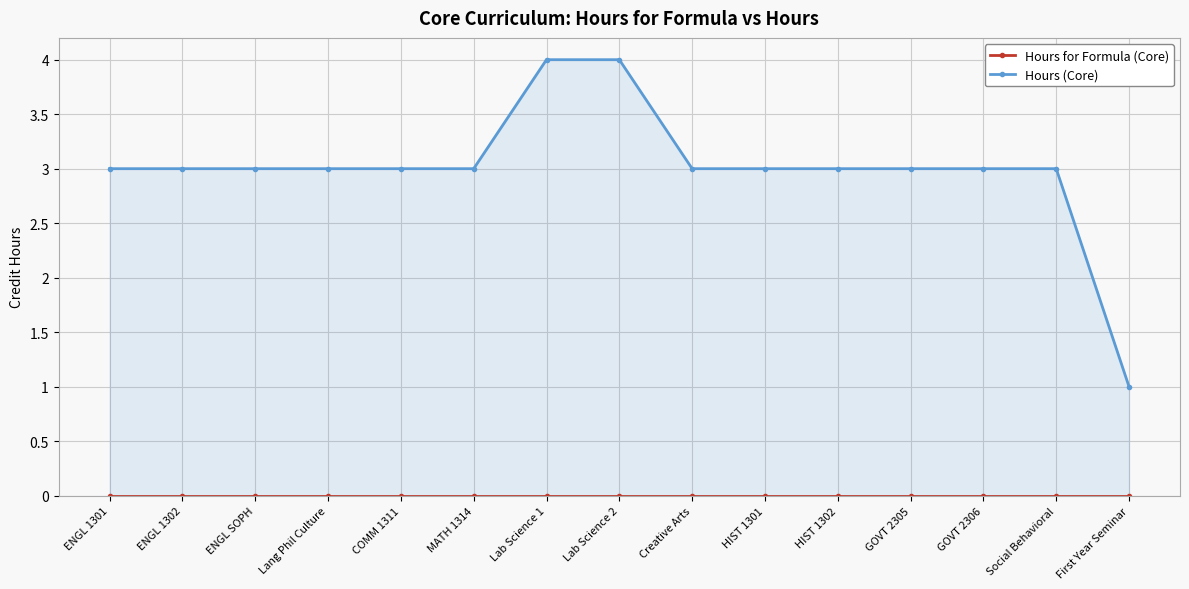

How many data points in Hours (Core) are above 3?

2